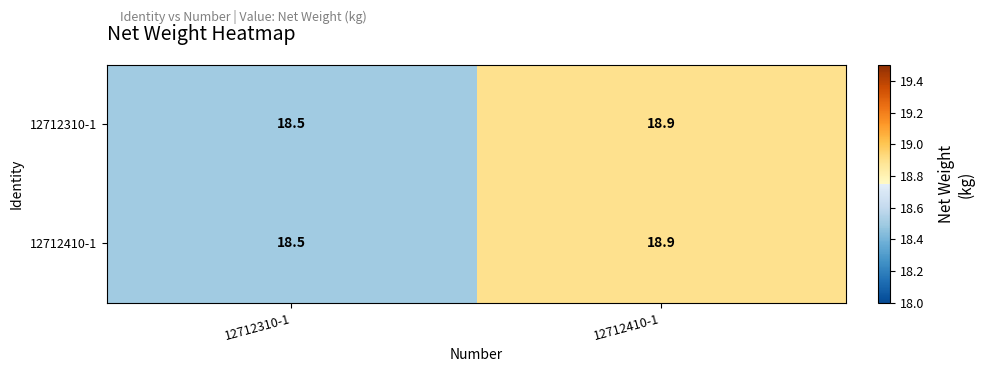

At which category is the sum across all series the highest?

12712410-1